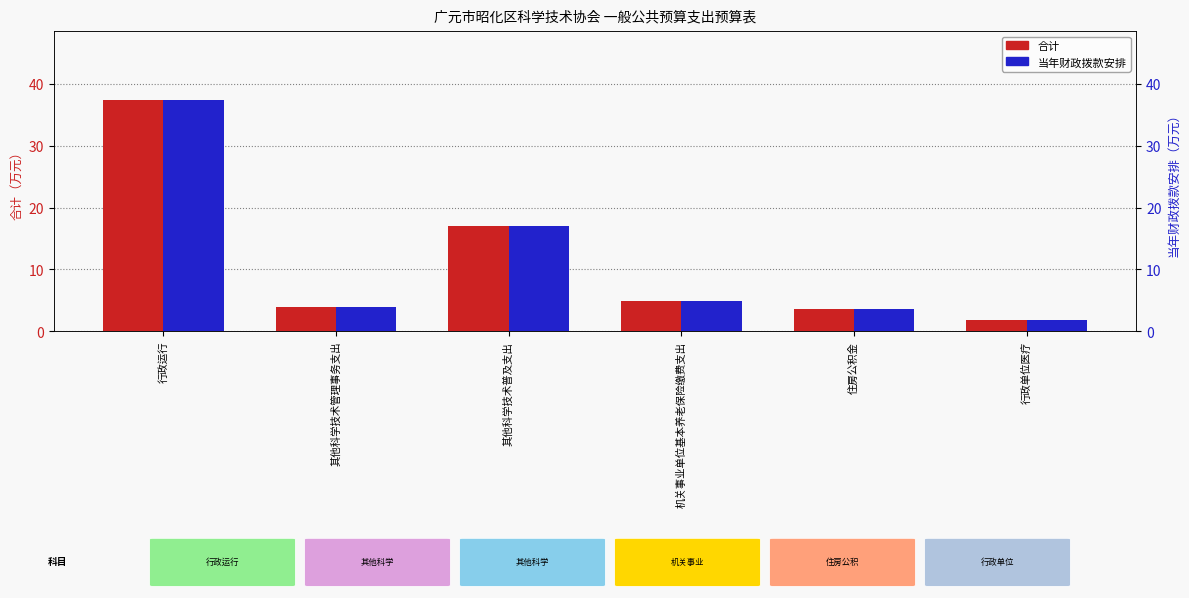

How many bars are there in total?

12